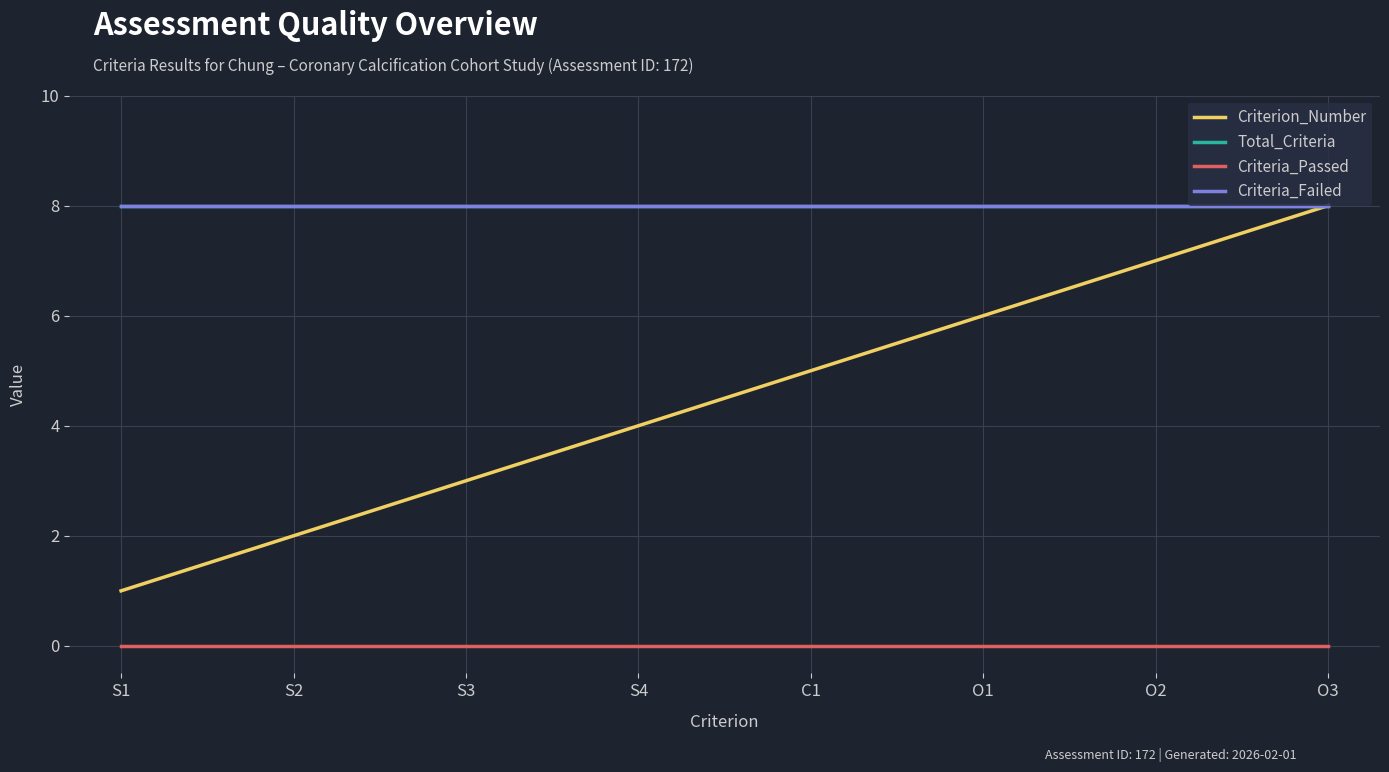

What is the highest value of the Total_Criteria series?

8